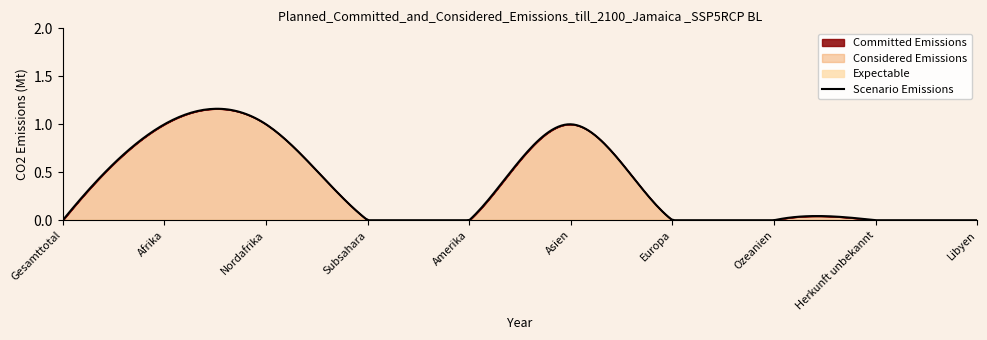

True or false: Expectable has a value of 0 at Afrika.

True